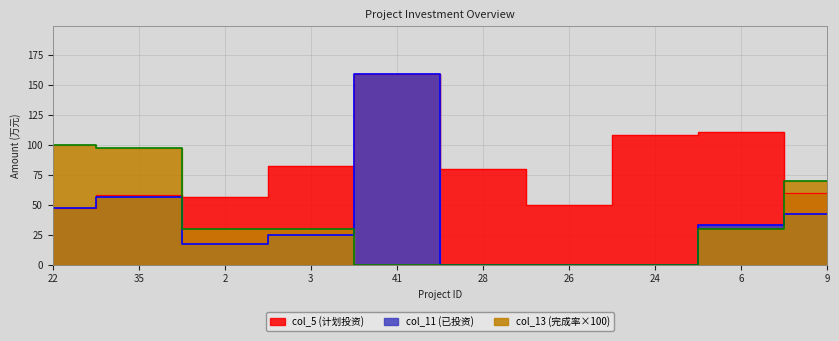

Reading right to left, list all the values displayed in this chart.

col_5 (计划投资): 60.0	111.0	108.0	50.0	80.0	159.4	82.2	56.3	58.3	47.4
col_11 (已投资): 42.0	33.3	0.0	0.0	0.0	159.4	24.7	16.9	56.6	47.4
col_13 (完成率): 70.0	30.0	0.0	0.0	0.0	0.0	30.0	30.0	97.0	100.0